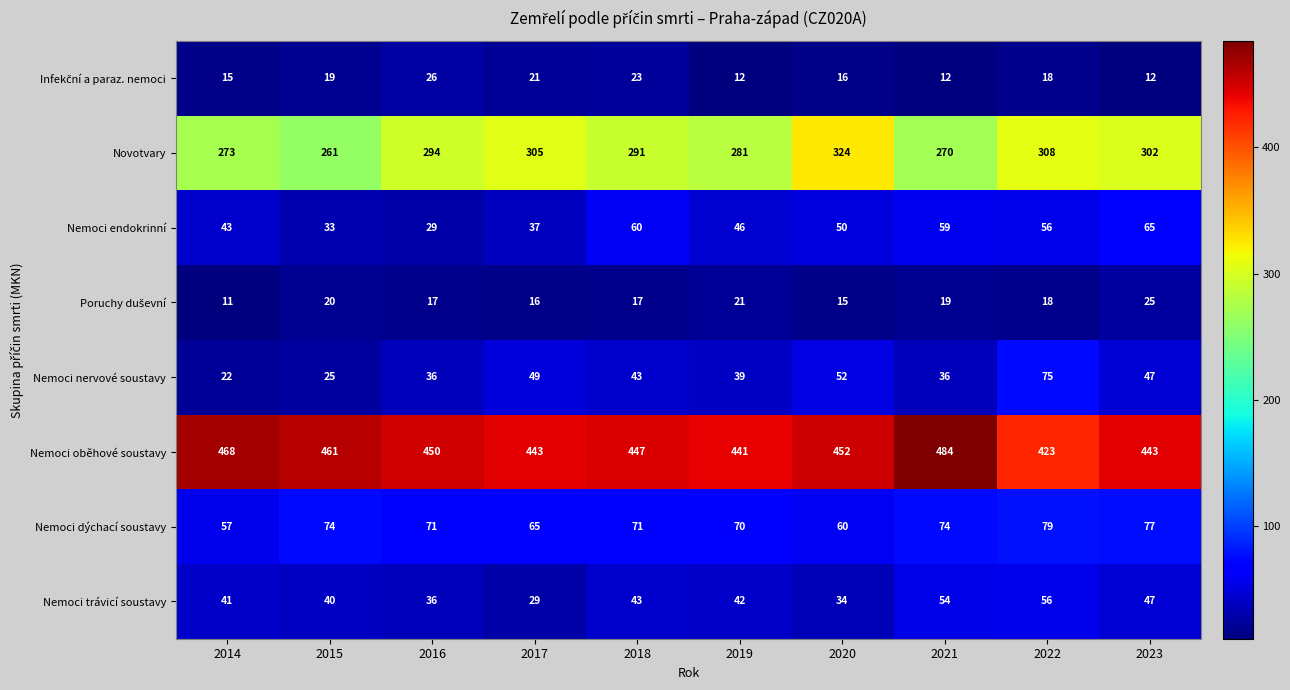

How many series are shown in this chart?

8